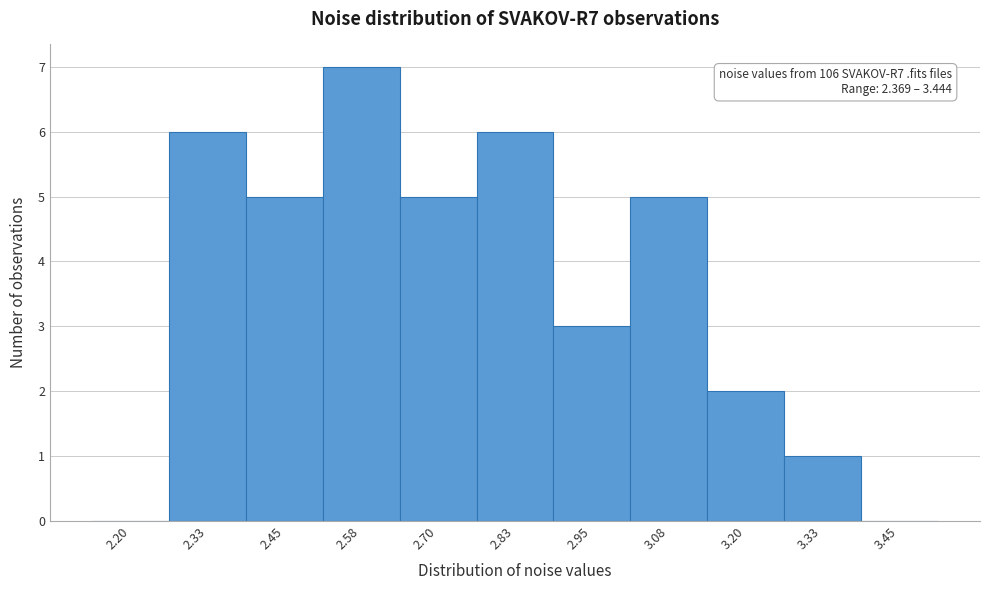

Reading left to right, what are all the values shown in this chart?

2.20=0	2.33=6	2.45=5	2.58=7	2.70=5	2.83=6	2.95=3	3.08=5	3.20=2	3.33=1	3.45=0